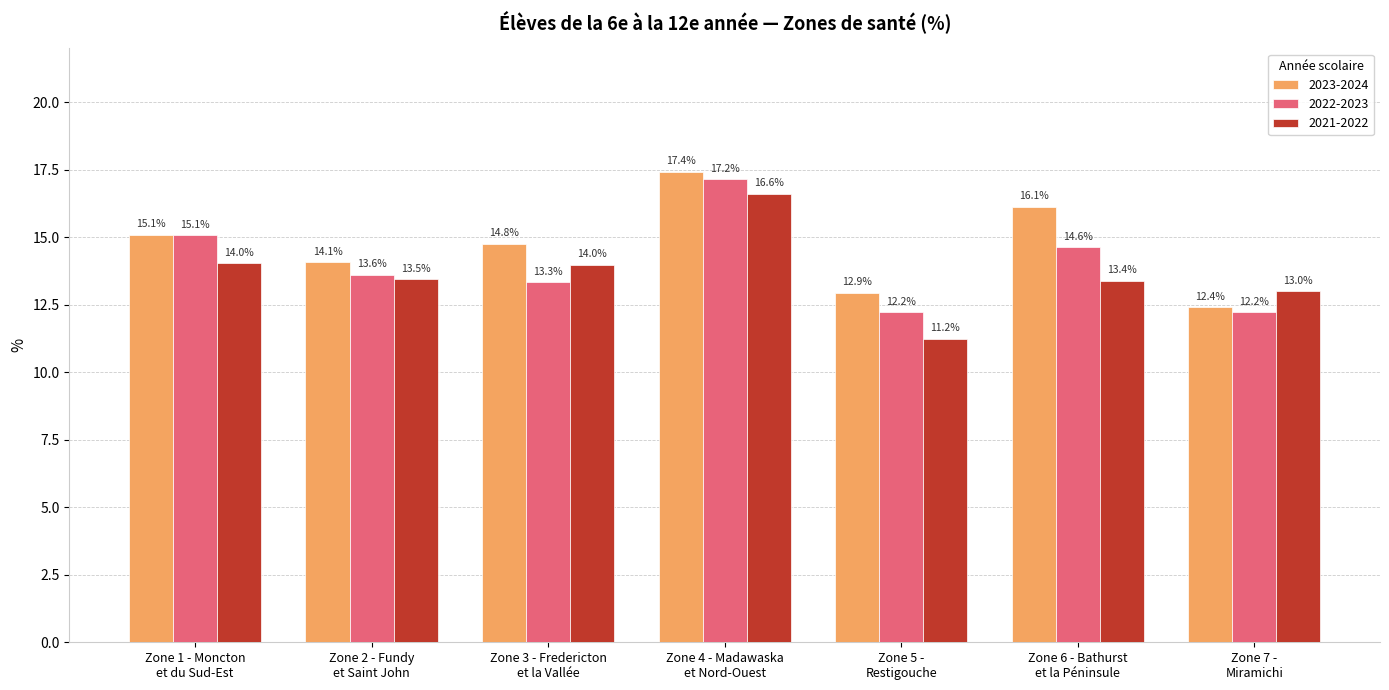

What is the difference between the highest and lowest values at Zone 2 - Fundy
et Saint John?

0.6